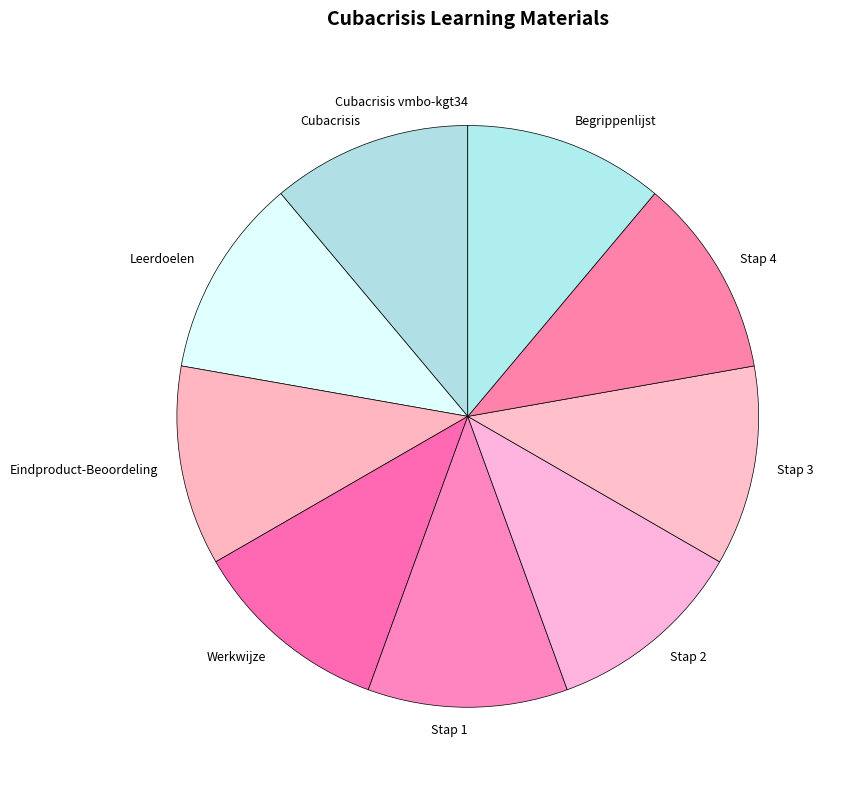

Does Stap 3 represent more than half of the total?

No